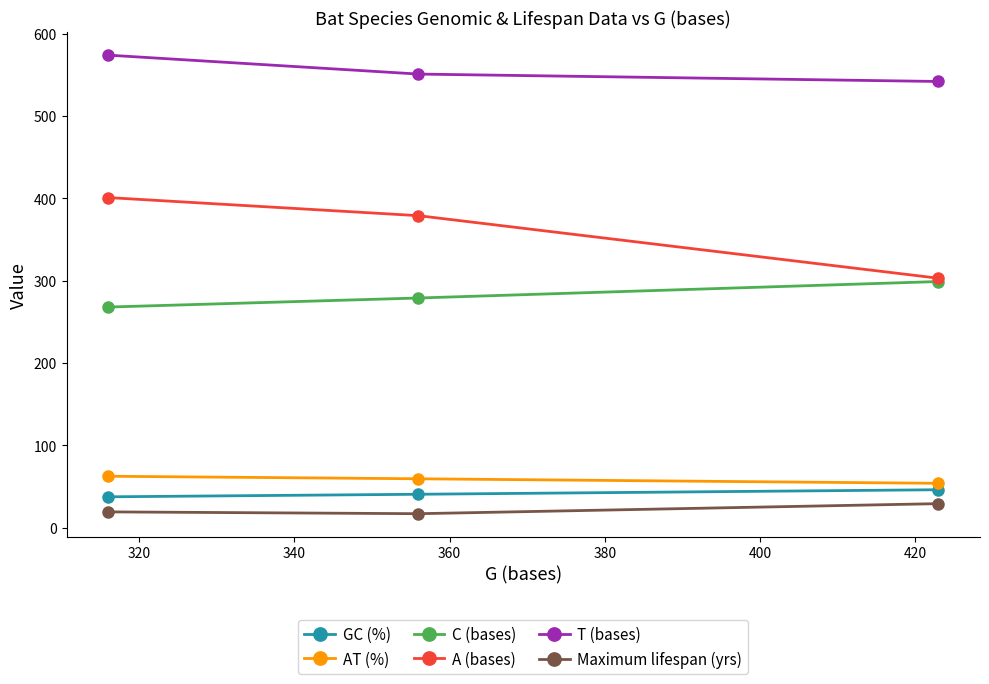

What is the greatest value displayed?

574.0